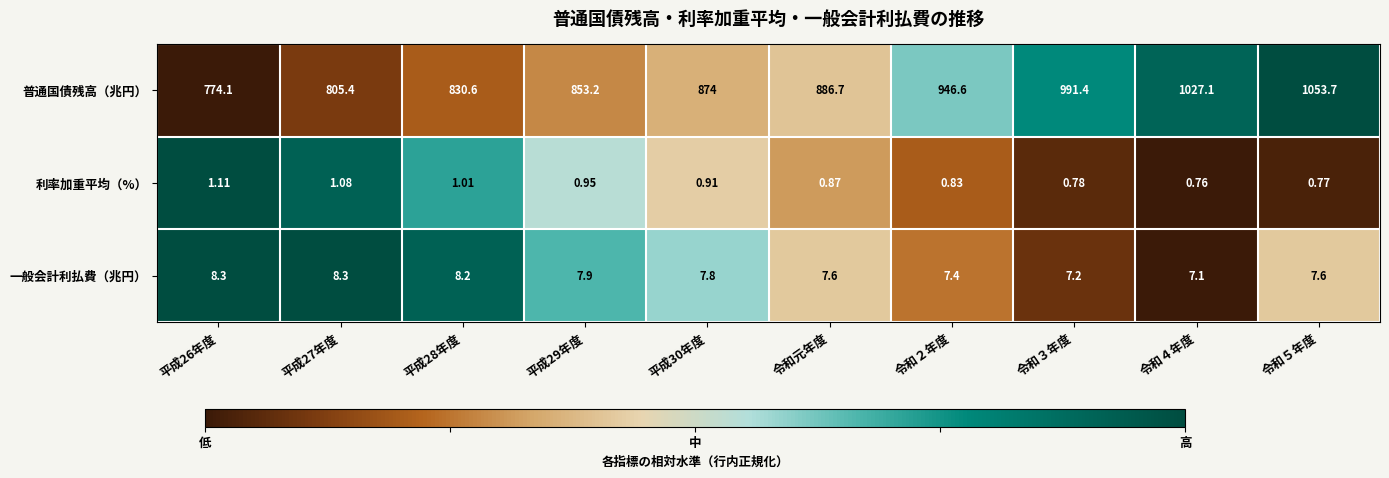

Rank the series at 令和４年度 from highest to lowest value.

普通国債残高（兆円）, 一般会計利払費（兆円）, 利率加重平均（%）